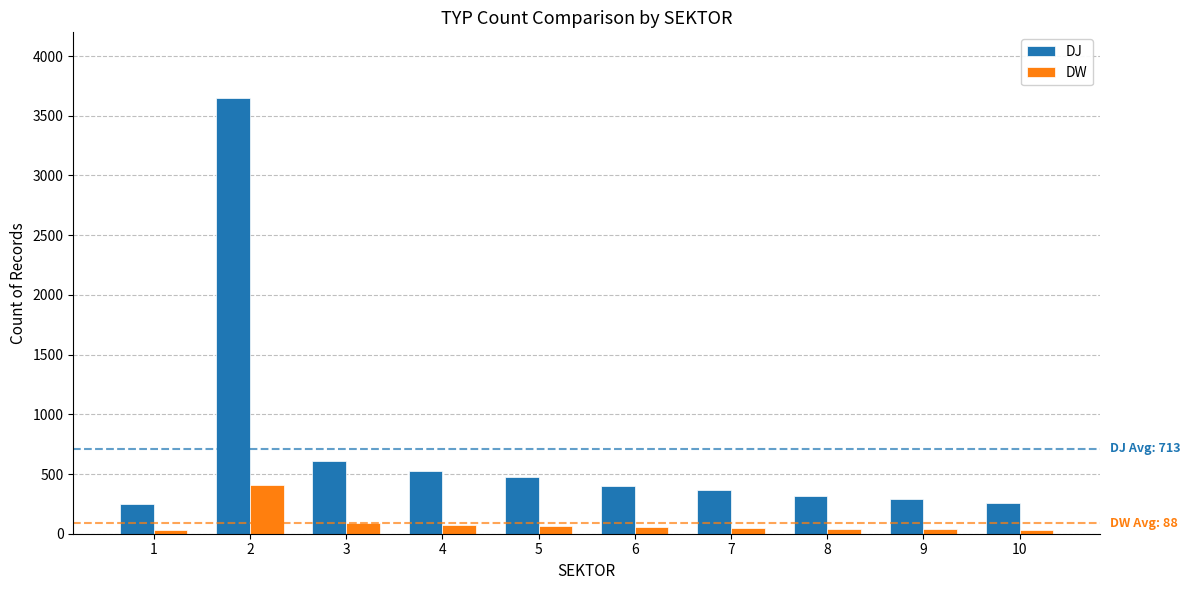

What is the value of the DW bar at the 6th from the left?

54